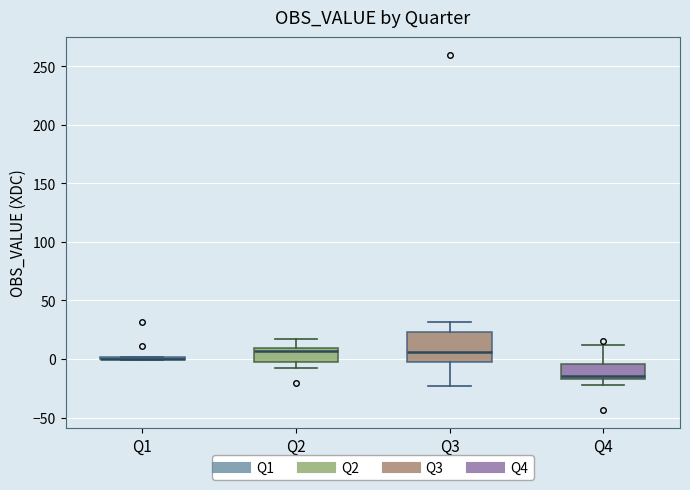

Reading left to right, read every box against the y-axis: the position of its median line, the range the box covers, and the ends of its whiskers. The values are not printed on the chart, so give them approximately, as read against the axis.

Q1: box collapsed to a line at 0, whiskers 0 to 0
Q2: median 5, box 0 to 10, whiskers -10 to 15
Q3: median 5, box -5 to 25, whiskers -25 to 30
Q4: median -15 (just above the box's lower edge), box -15 to -5, whiskers -20 to 10